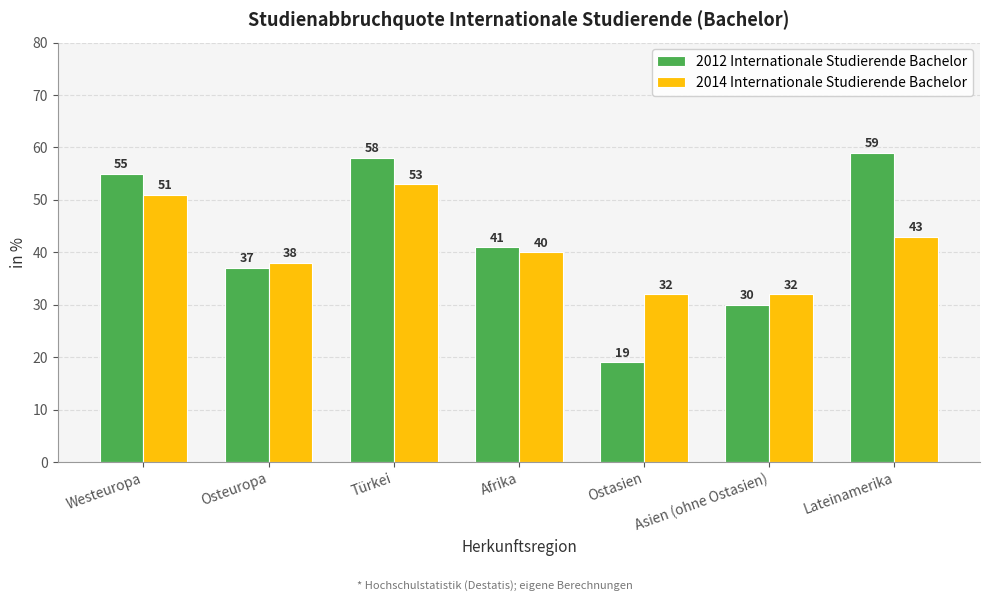

Rank the series by their average value, from lowest to highest.

2014 Internationale Studierende Bachelor, 2012 Internationale Studierende Bachelor